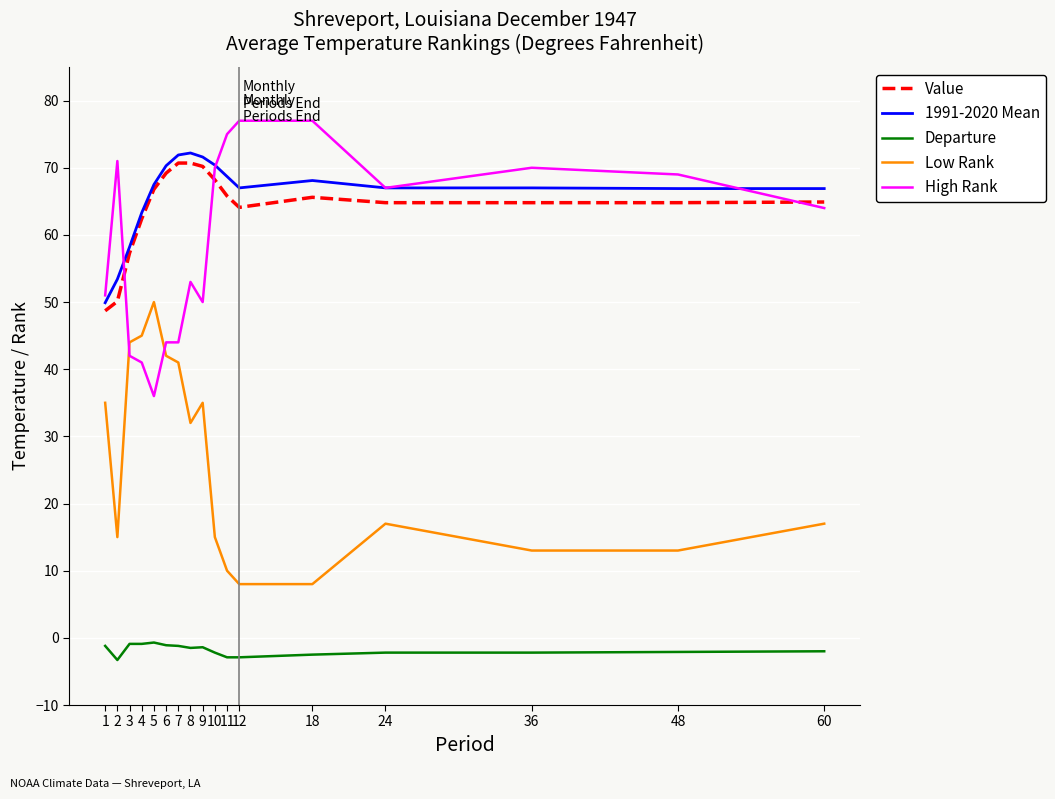

What is the highest value of the Low Rank series?

50.0